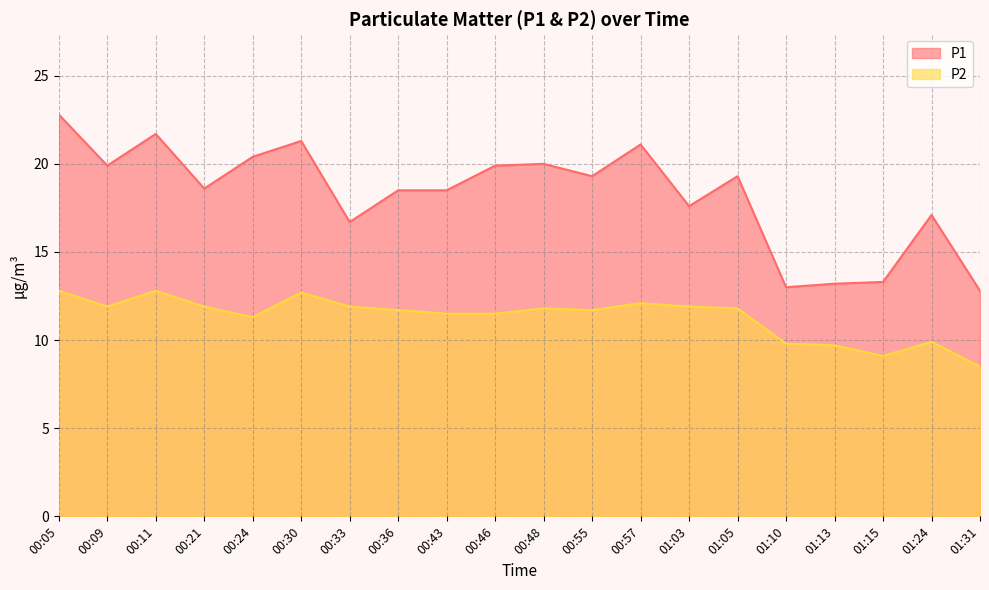

How many values in the P1 series exceed 19?

10